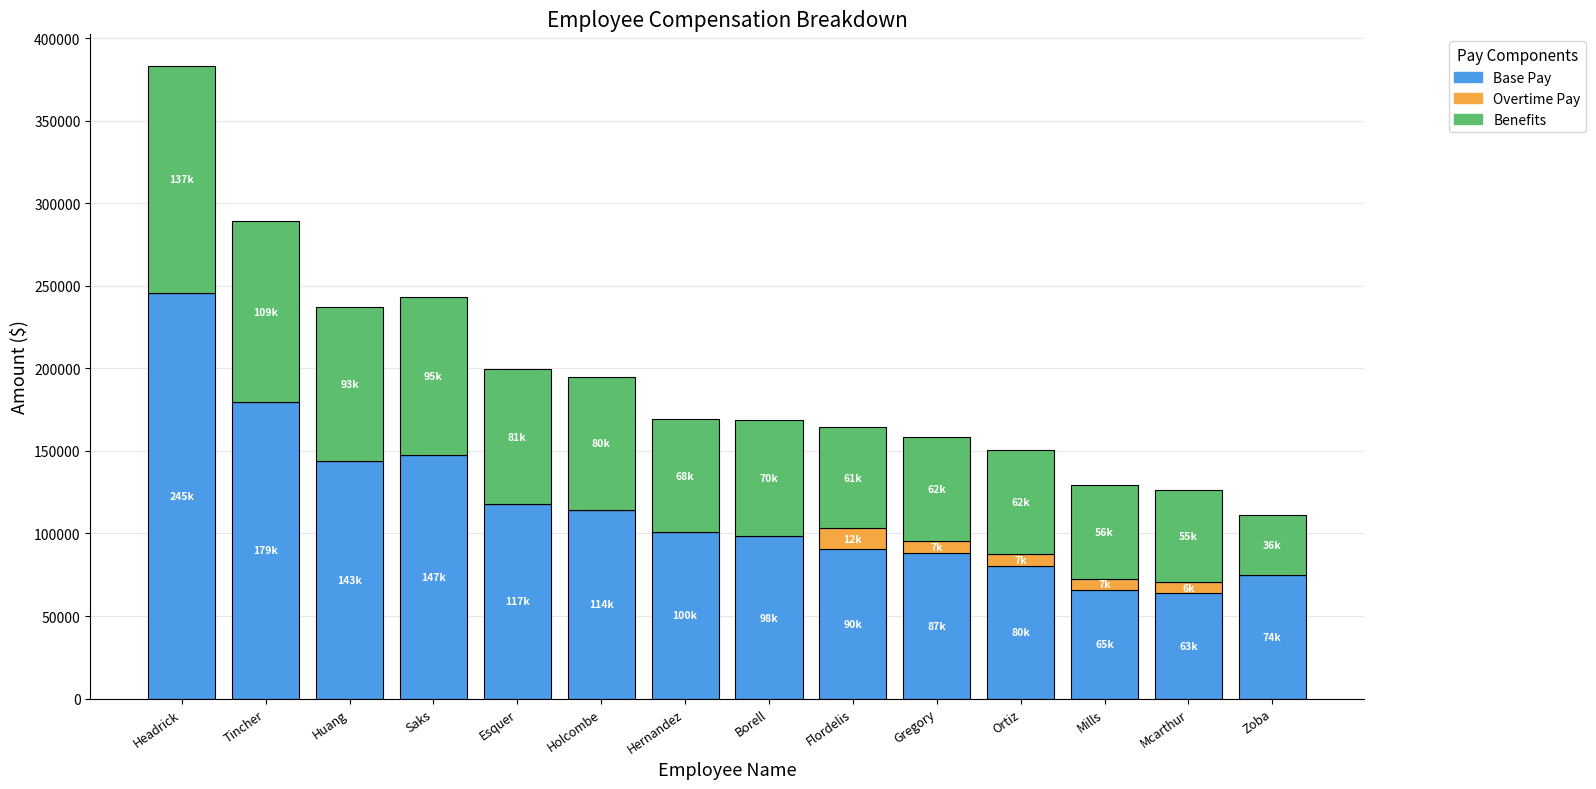

Read the Base Pay value at Huang.

143728.0